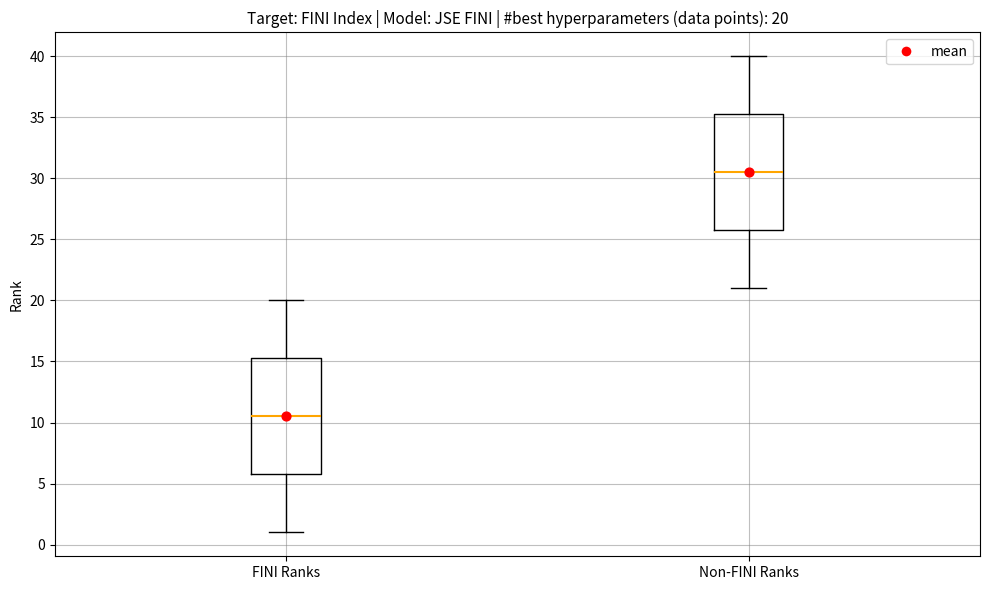

Which box's median line is the lowest?

FINI Ranks